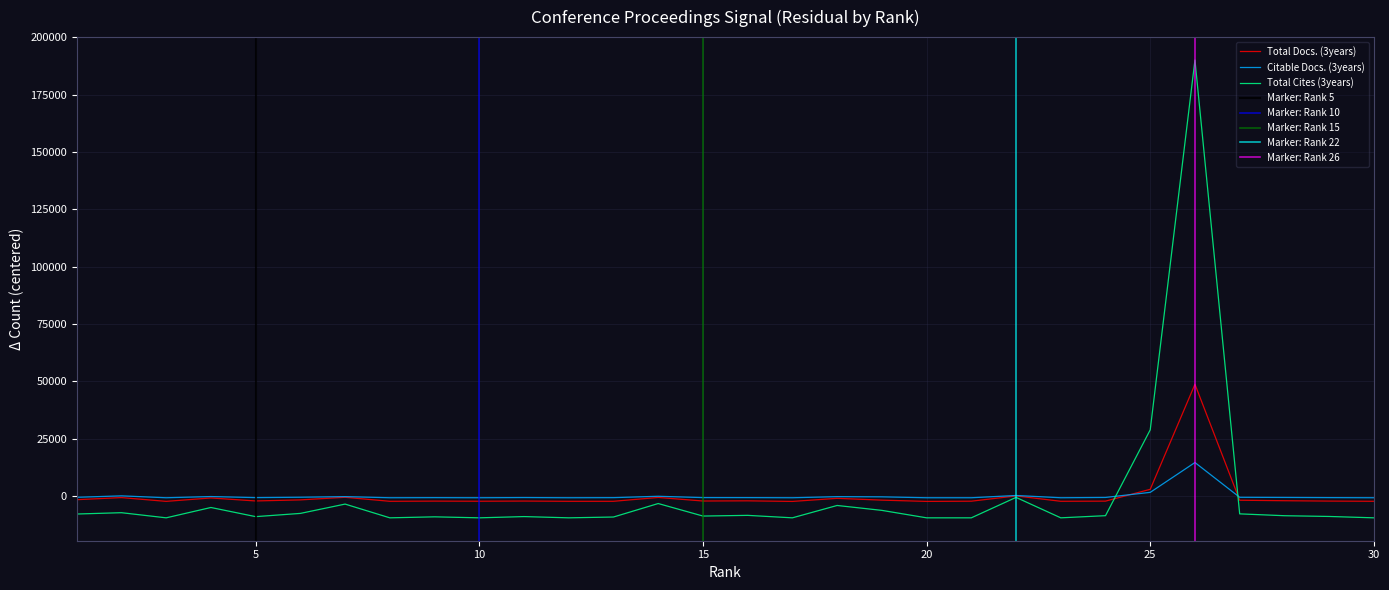

What is the smallest value displayed?

-9531.8